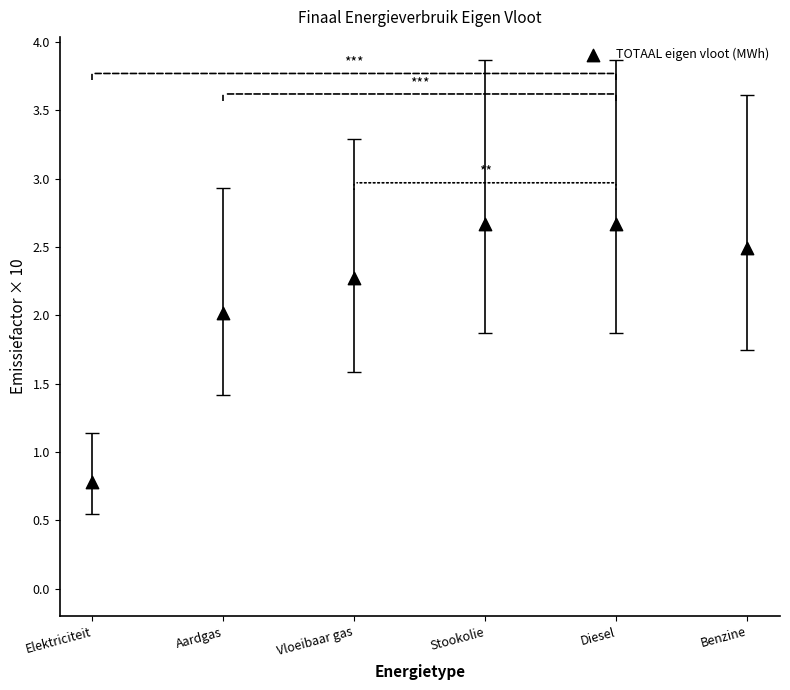

What Y value in the scatter plot is closest to 1?

0.8